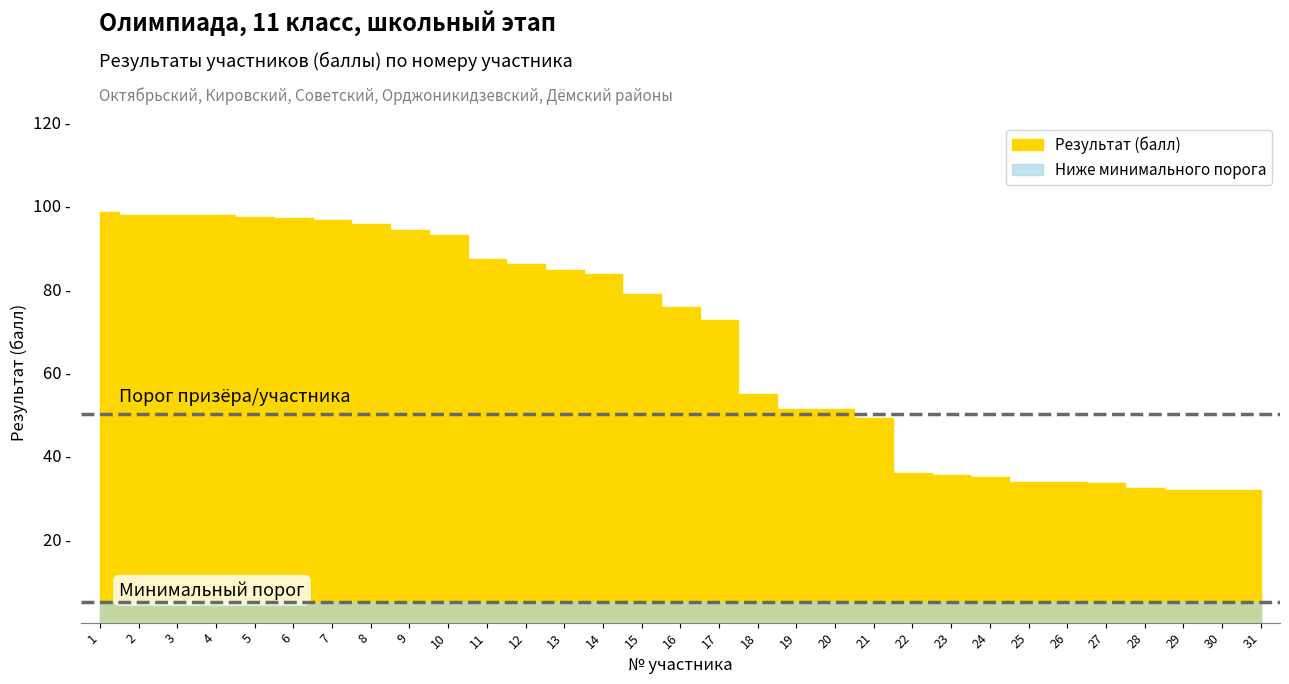

At which label is the value closest to 65?

17